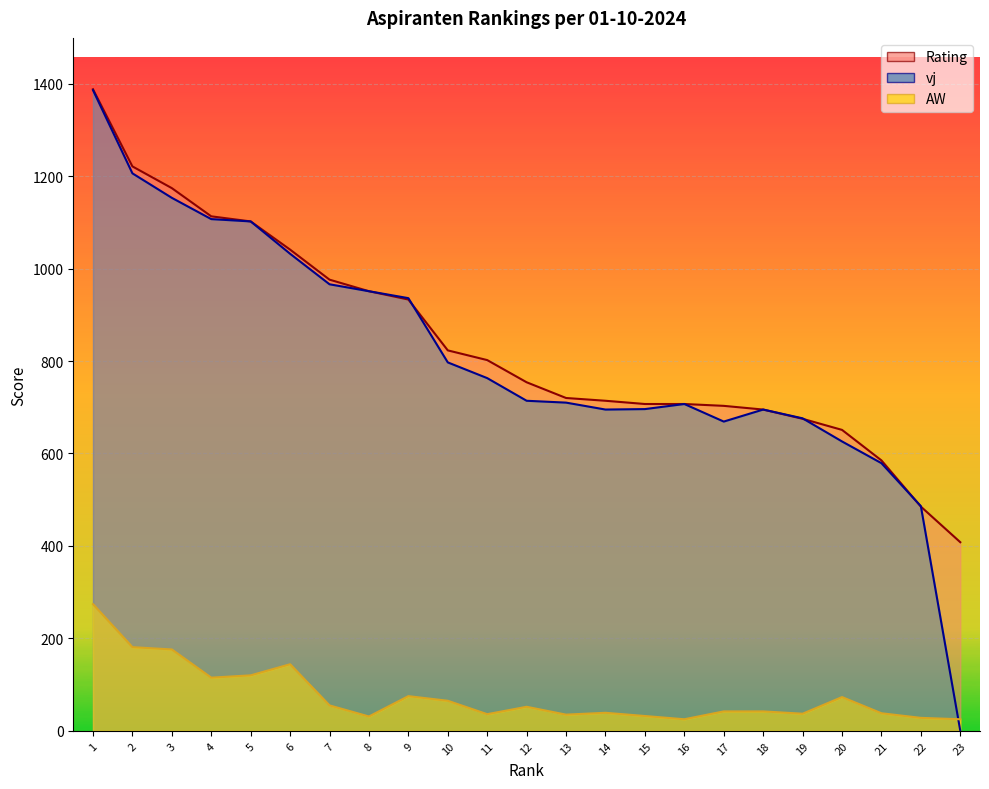

Which category has the lowest value in the AW series?

16